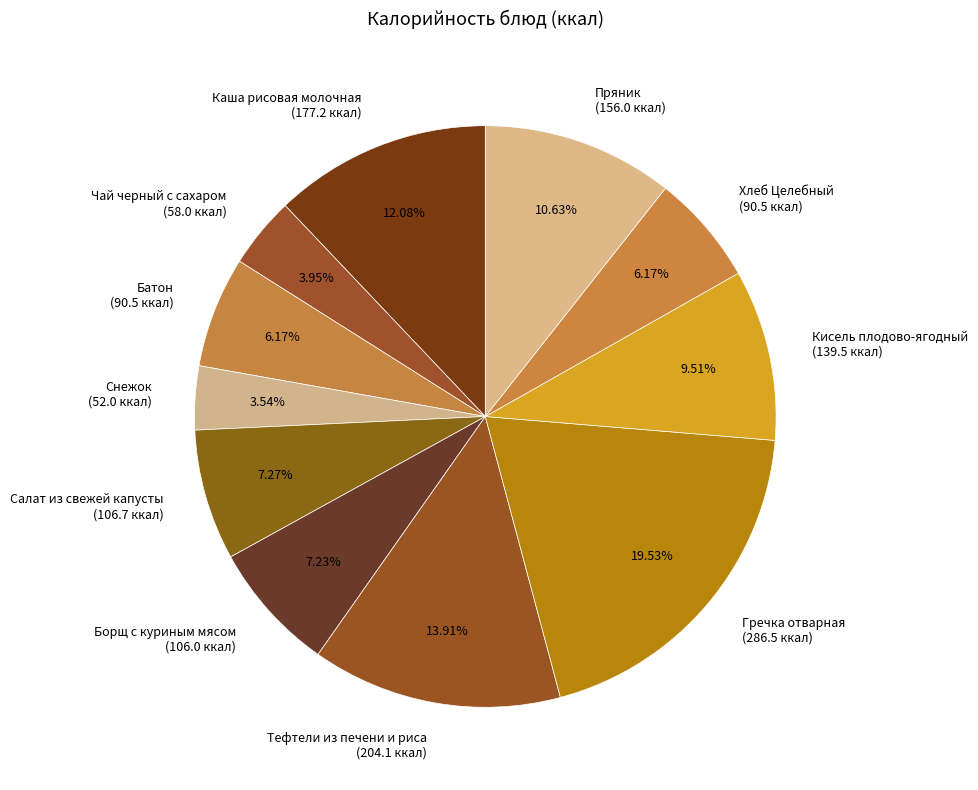

How many slices are in this pie chart?

11